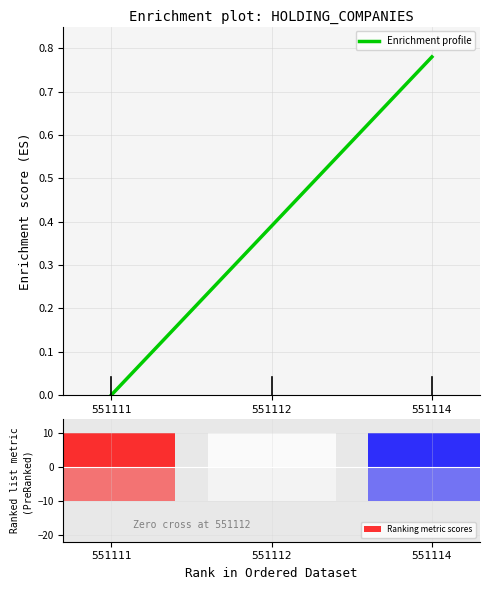

Reading right to left, transcribe all the data shown in this chart.

0.8	0.4	0.0